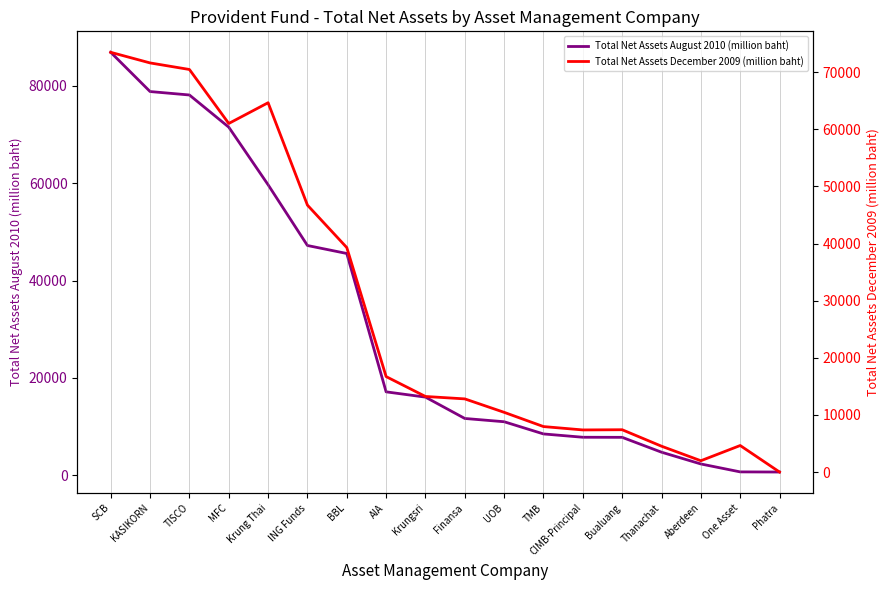

The value of Total Net Assets August 2010 (million baht) at TMB is 3502.0. True or false?

False